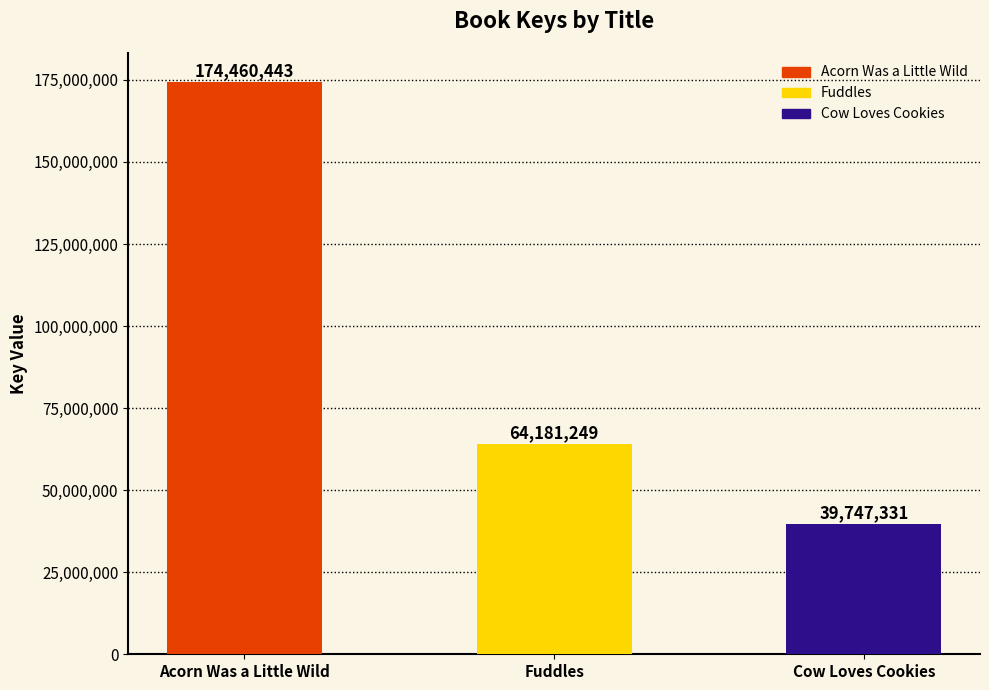

List the labels in order of value, largest first.

Acorn Was a Little Wild, Fuddles, Cow Loves Cookies